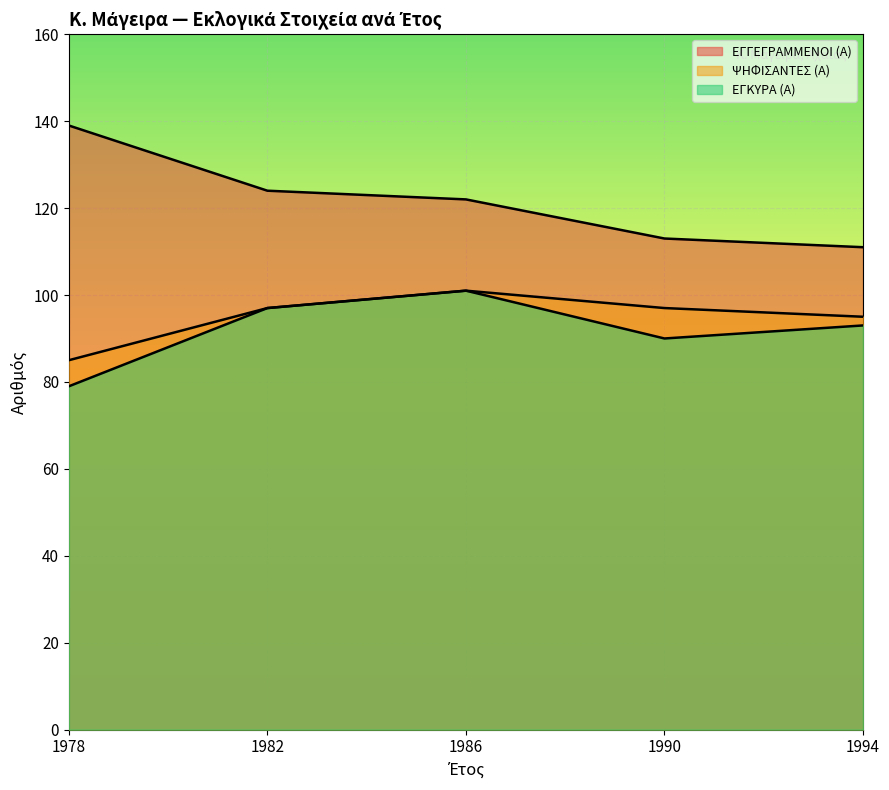

The value of ΕΓΚΥΡΑ (Α) at 1990 is 90. True or false?

True